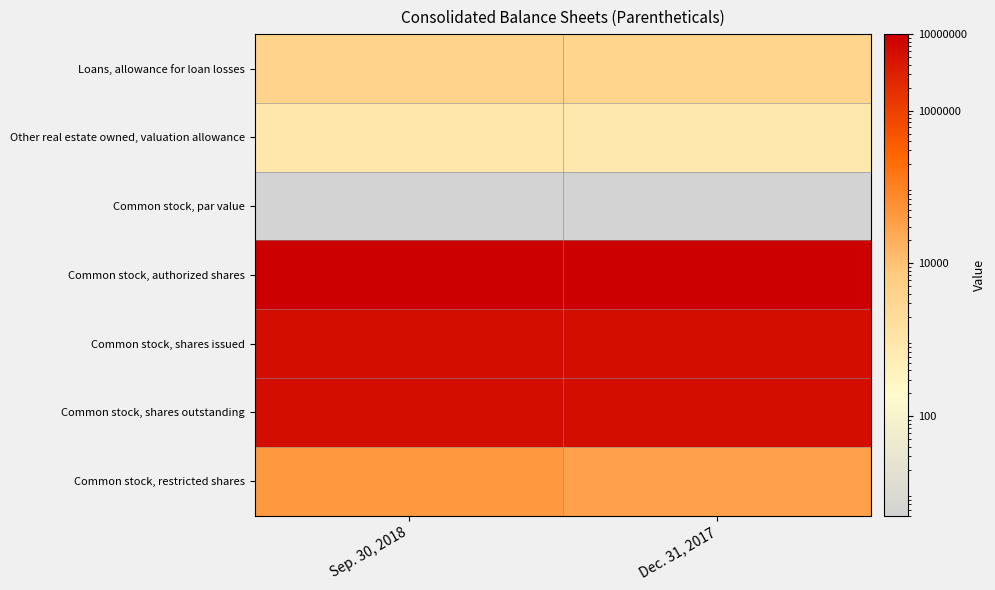

At how many categories does at least one series exceed 8636658?

2